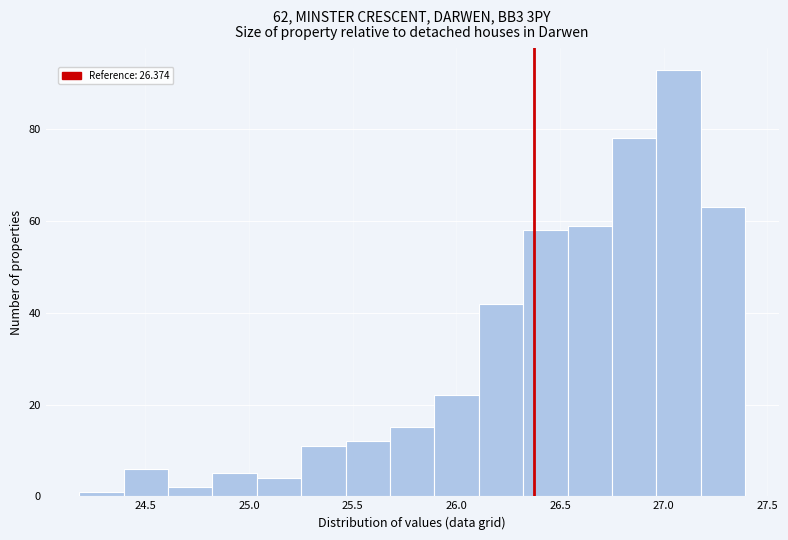

Reading left to right, list every bar in this chart as the range it spans on the x-axis followed by its height. Neither the bar edges nor the heights are printed on the chart, so give them approximately, as read against the axes.

24.20 to 24.40: under 2
24.40 to 24.60: 6
24.60 to 24.80: 2
24.80 to 25.05: 6
25.05 to 25.25: 4
25.25 to 25.45: 12
25.45 to 25.70: 12
25.70 to 25.90: 16
25.90 to 26.10: 22
26.10 to 26.30: 42
26.30 to 26.55: 58
26.55 to 26.75: 60
26.75 to 26.95: 78
26.95 to 27.20: 94
27.20 to 27.40: 64